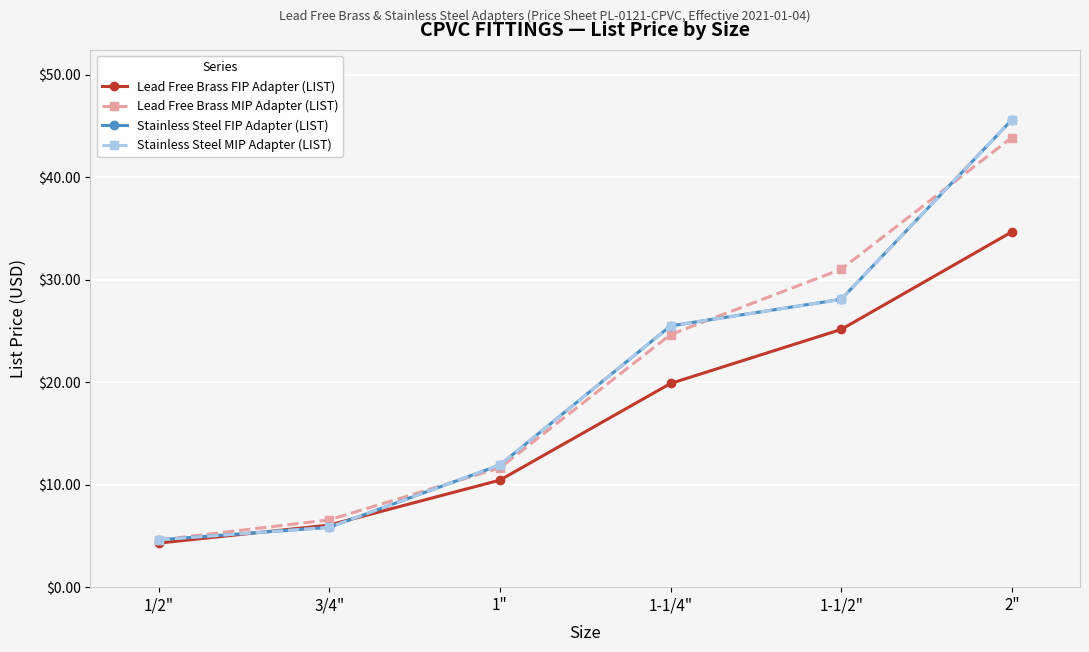

What is the minimum value for Stainless Steel FIP Adapter (LIST)?

4.6